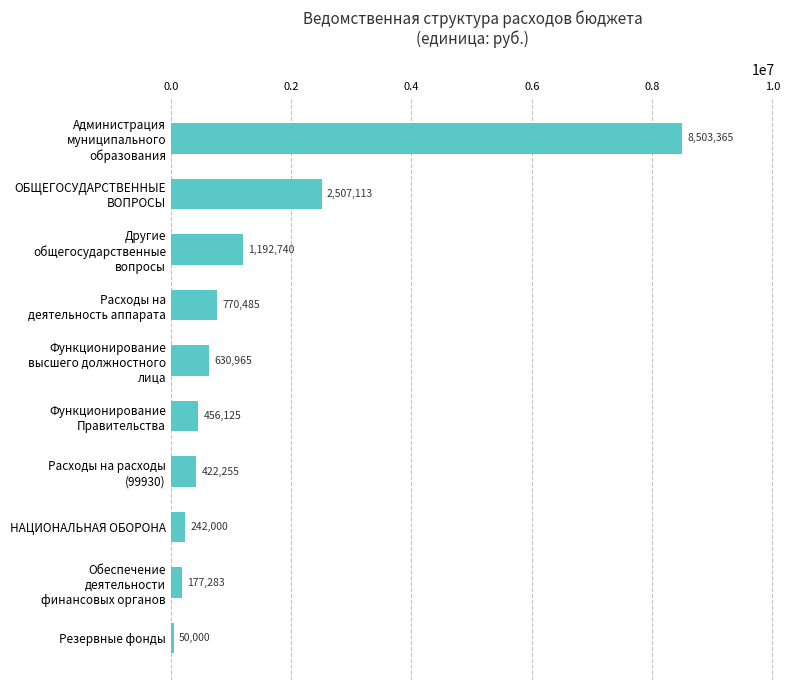

What is the average value?

1495233.1